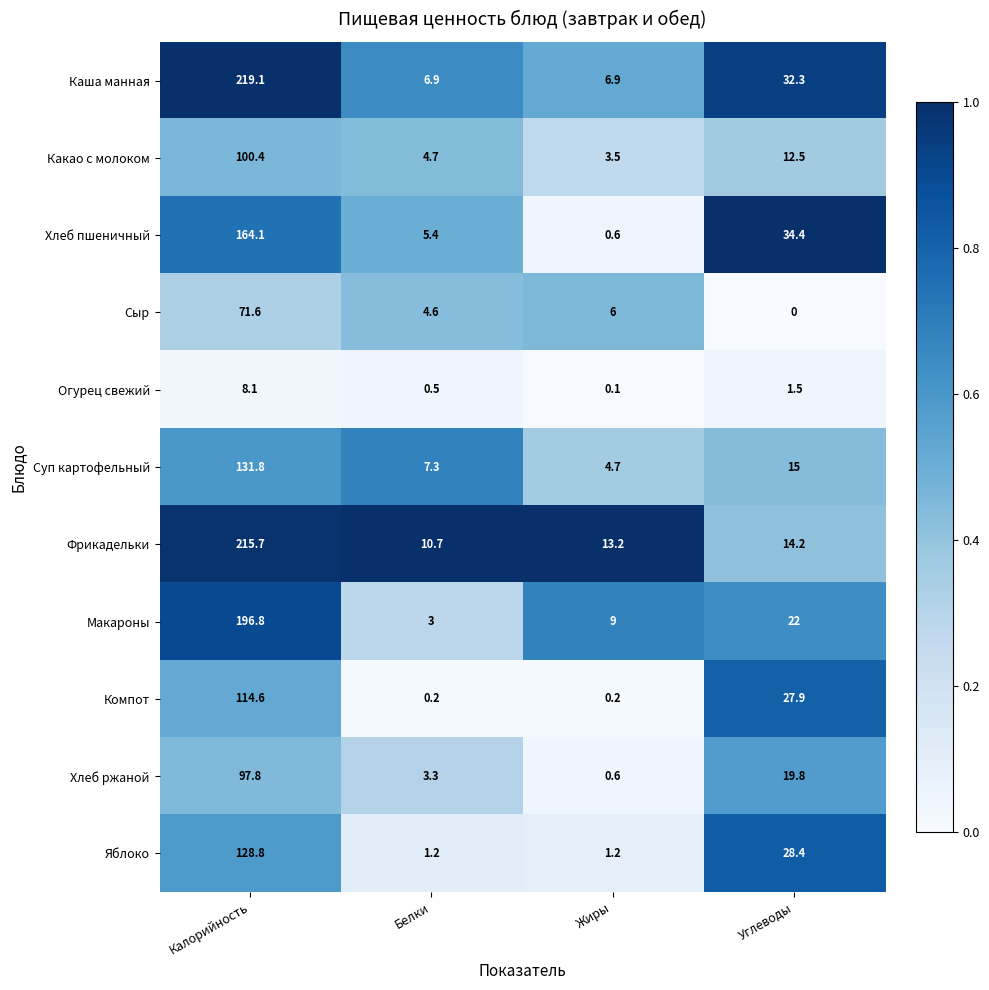

The Макароны series shows 3.0 at Белки. True or false?

True